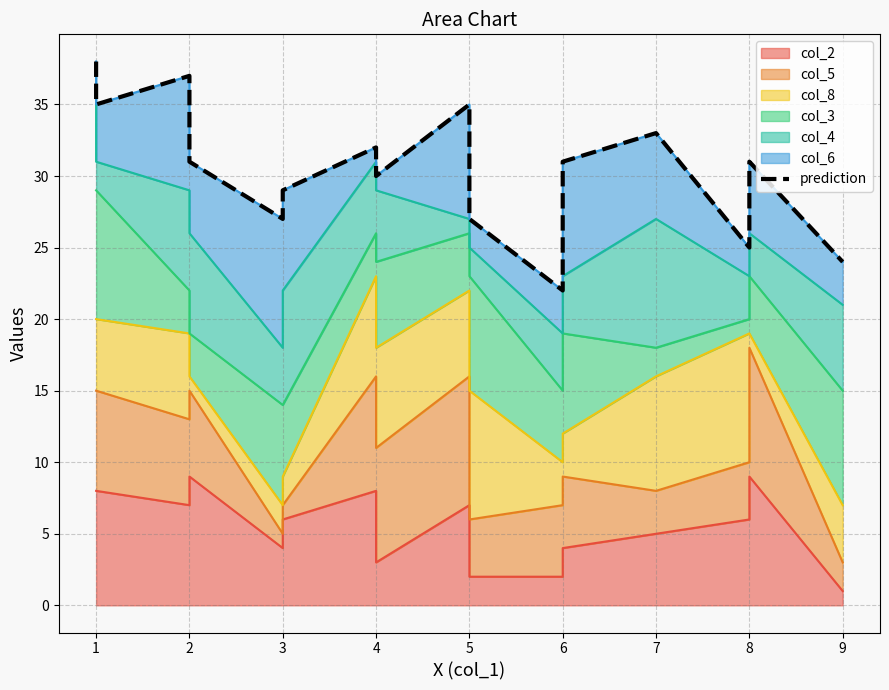

What is the sum of all values?

544